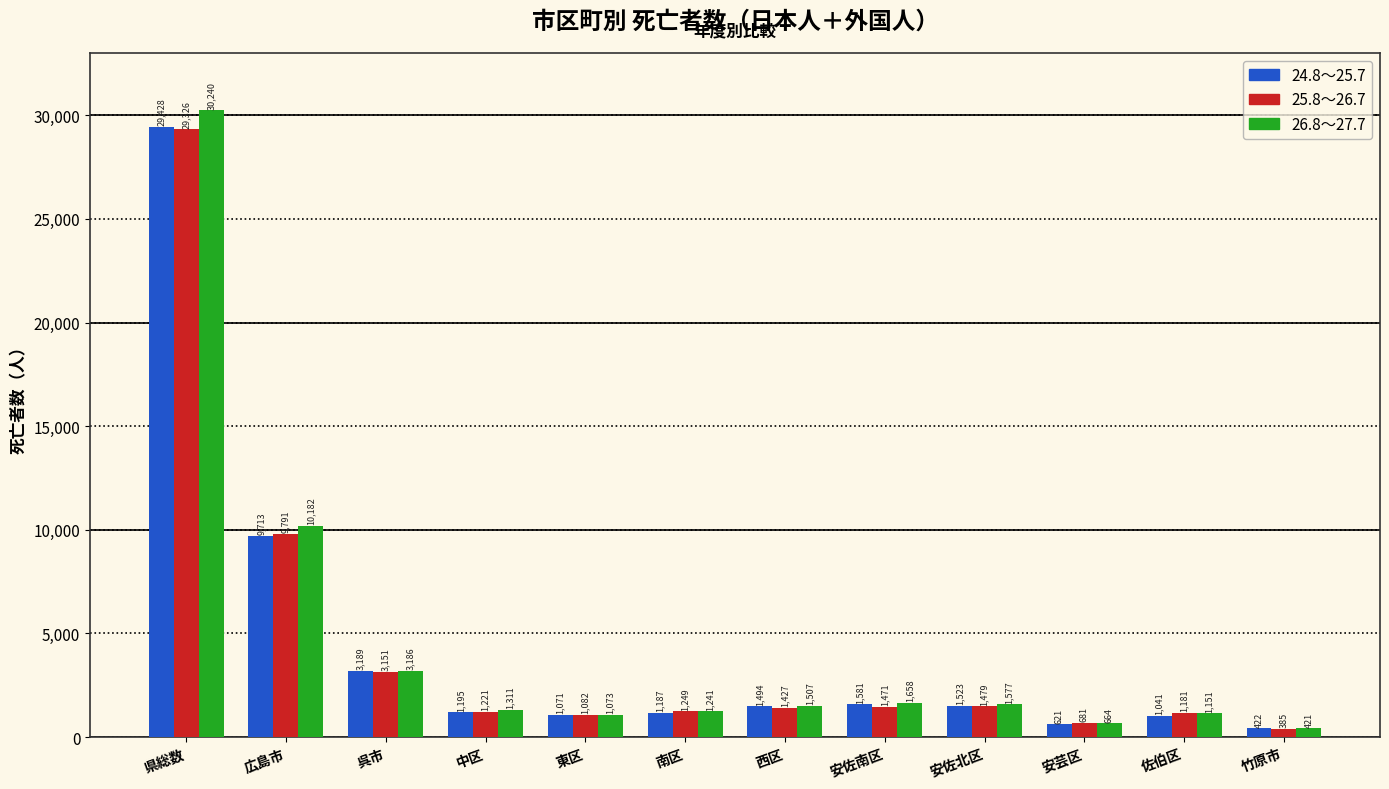

Reading left to right, list all the values displayed in this chart.

24.8～25.7: 県総数=29428	広島市=9713	呉市=3189	中区=1195	東区=1071	南区=1187	西区=1494	安佐南区=1581	安佐北区=1523	安芸区=621	佐伯区=1041	竹原市=422
25.8～26.7: 県総数=29326	広島市=9791	呉市=3151	中区=1221	東区=1082	南区=1249	西区=1427	安佐南区=1471	安佐北区=1479	安芸区=681	佐伯区=1181	竹原市=385
26.8～27.7: 県総数=30240	広島市=10182	呉市=3186	中区=1311	東区=1073	南区=1241	西区=1507	安佐南区=1658	安佐北区=1577	安芸区=664	佐伯区=1151	竹原市=421